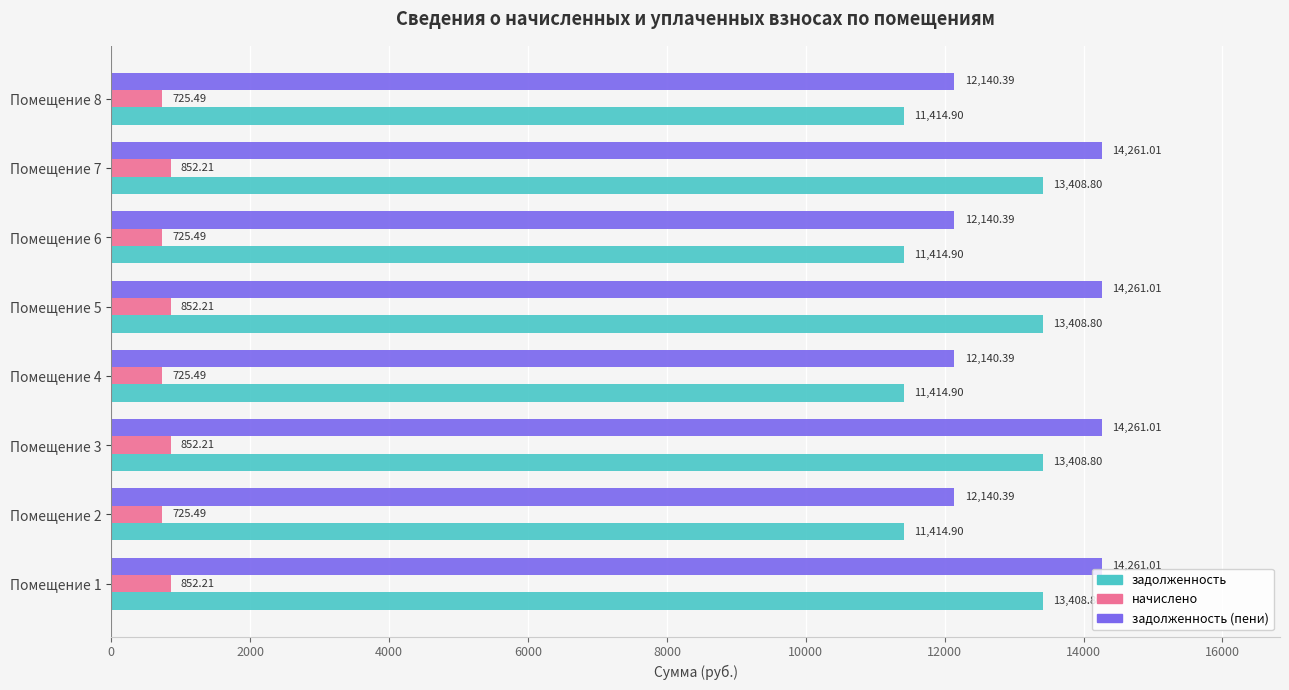

List the series in order of their peak value, lowest first.

начислено, задолженность, задолженность (пени)